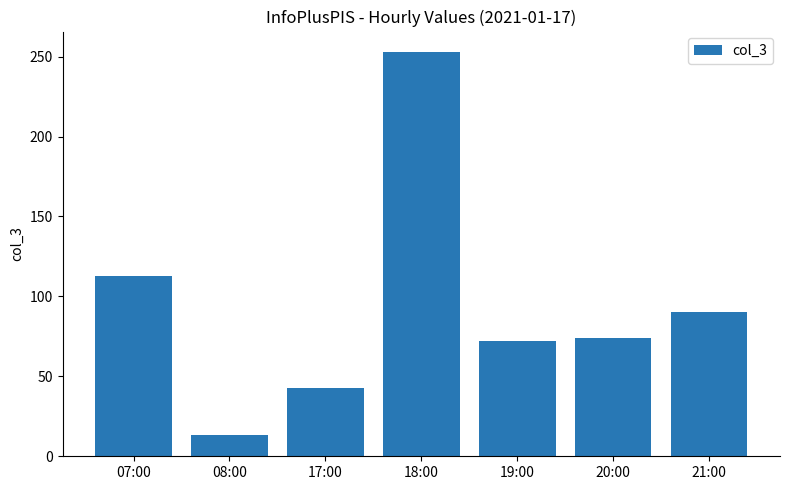

What is the change in value from 07:00 to 17:00?

-70